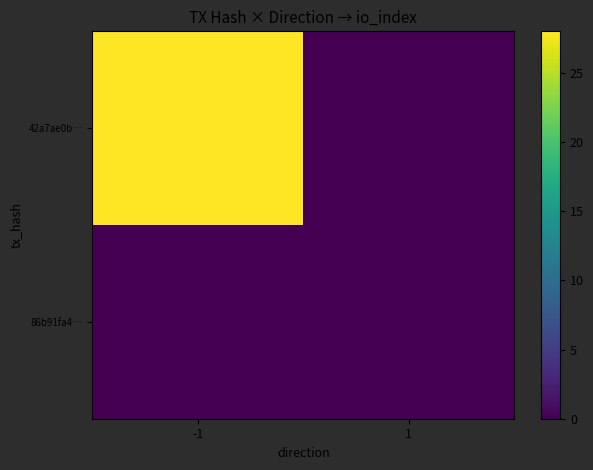

Reading left to right, transcribe all the data shown in this chart.

42a7ae0b…: -1=28	1=0
86b91fa4…: -1=0	1=0